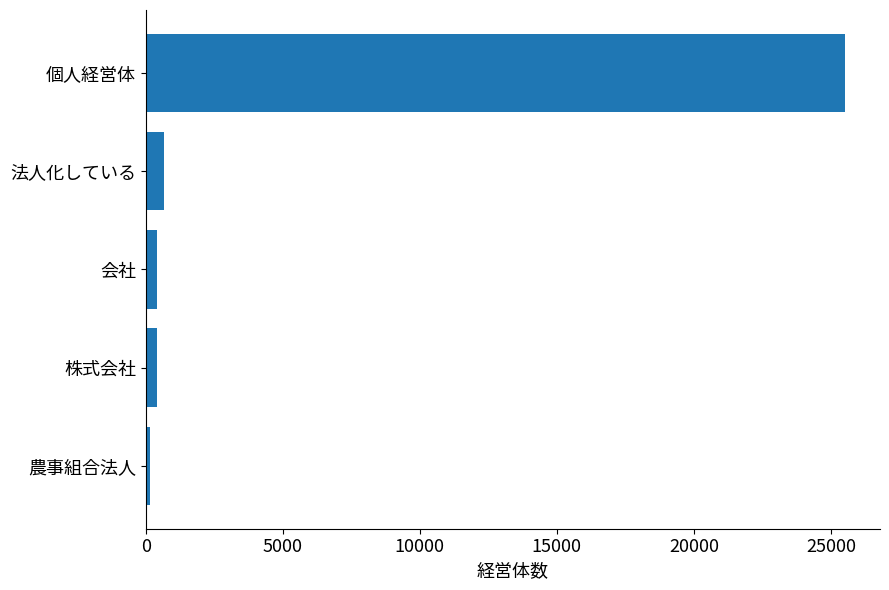

Which has a higher value, 農事組合法人 or 個人経営体?

個人経営体